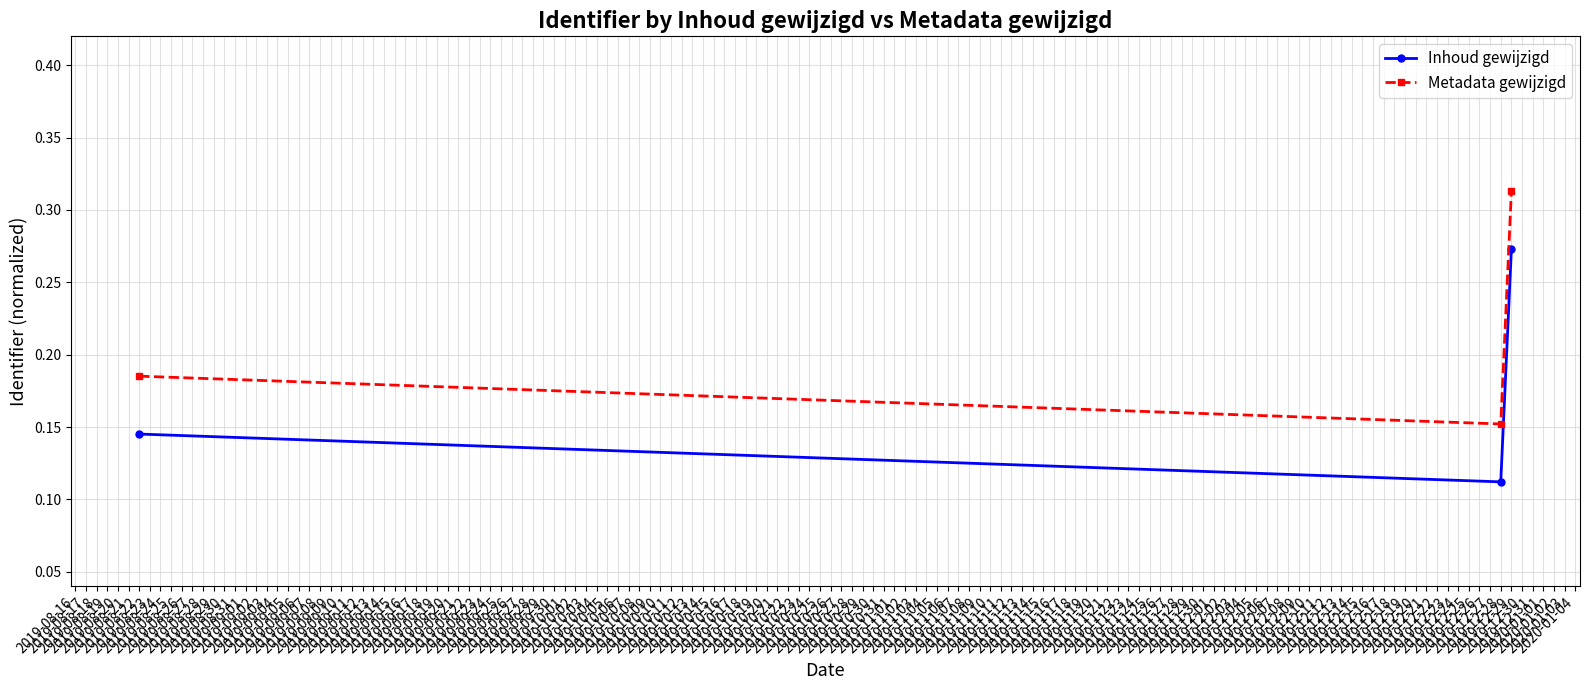

Rank the series by their maximum value, from highest to lowest.

Metadata gewijzigd, Inhoud gewijzigd